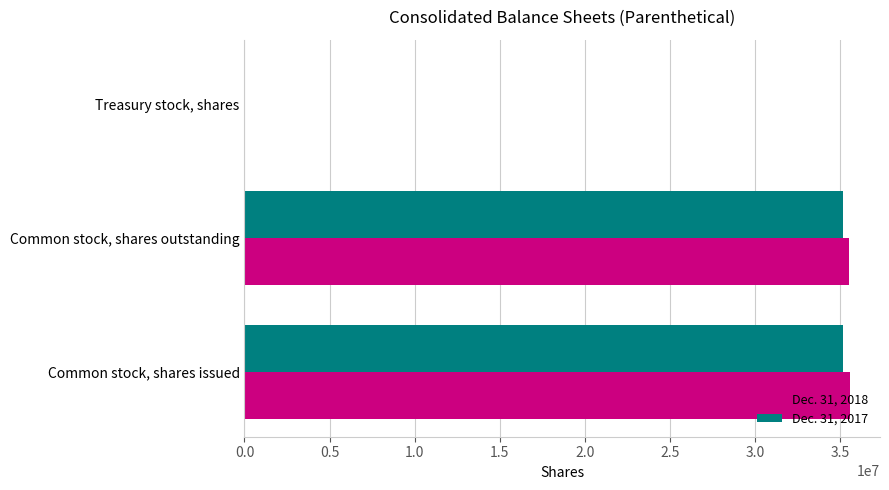

How many data points does each series have?

3